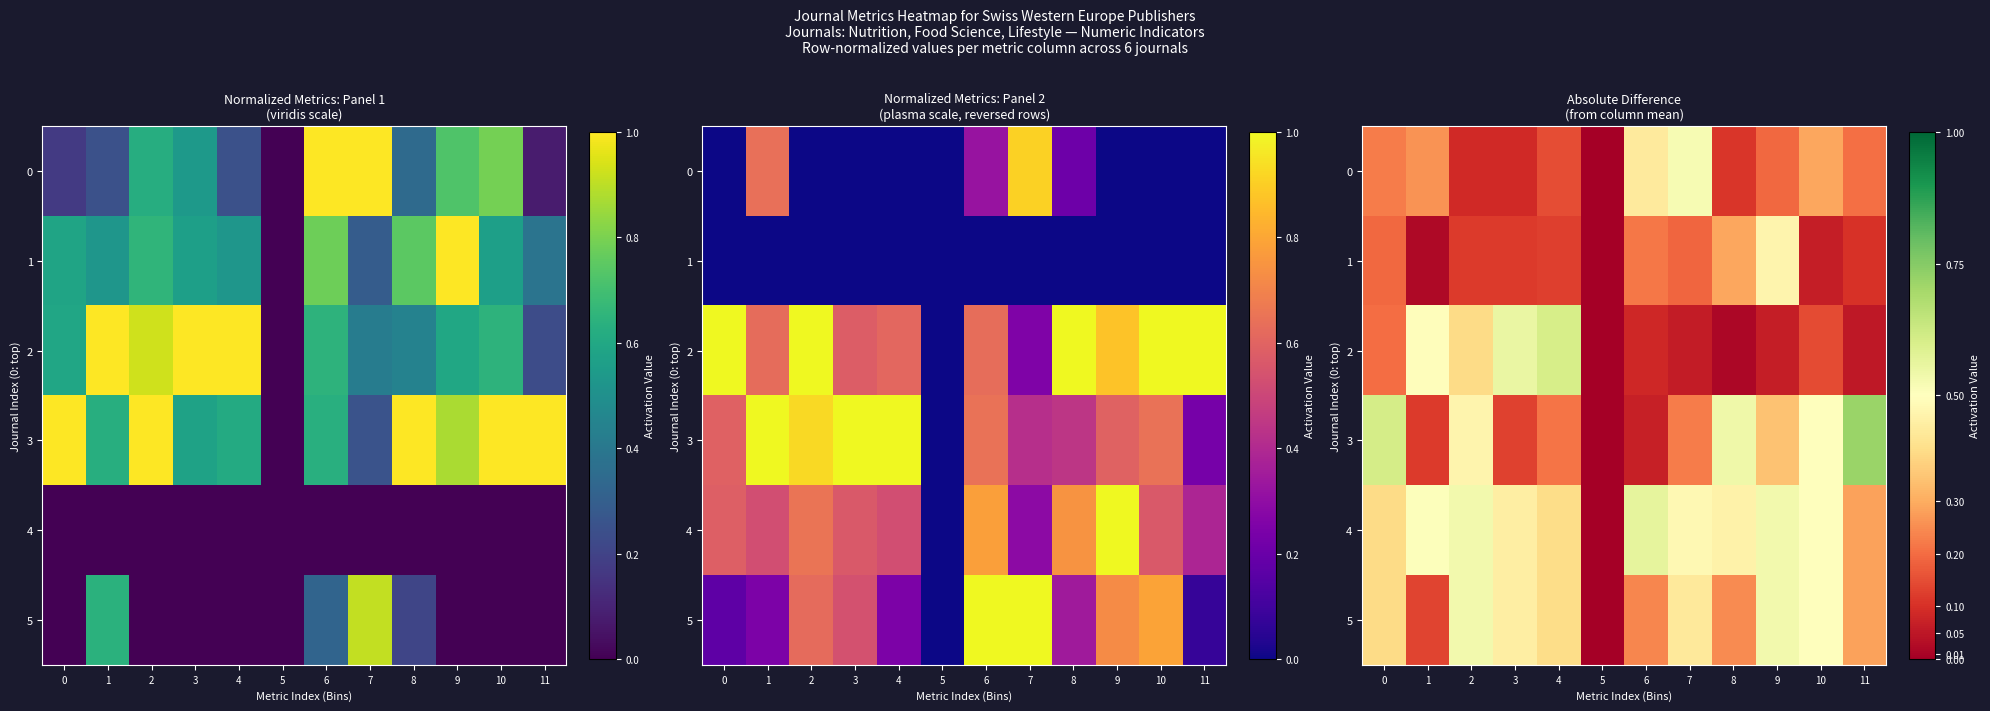

True or false: 1 has a value of 0.5 at 8.

False